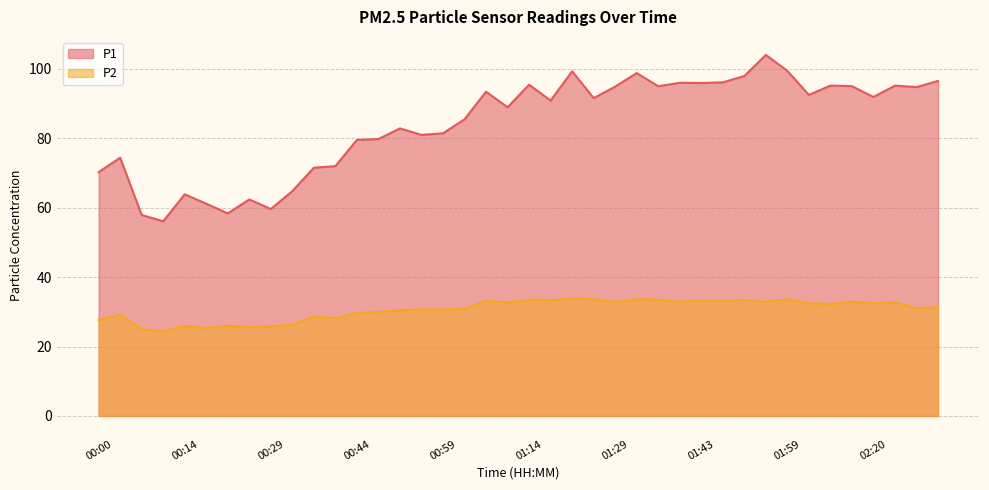

List the series in order of their peak value, lowest first.

P2, P1